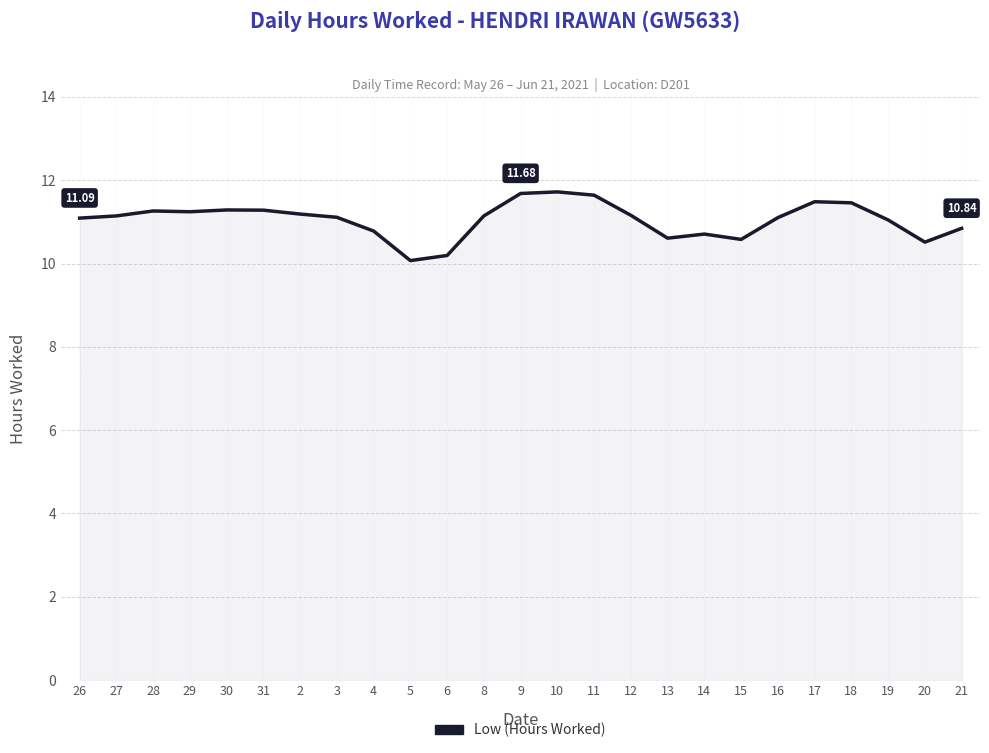

Count the number of categories in the chart.

25